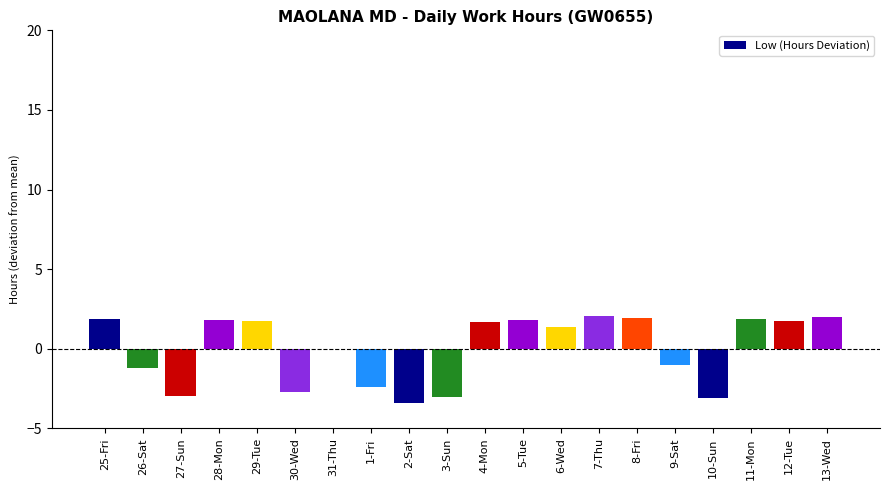

What is the greatest value displayed?

2.0